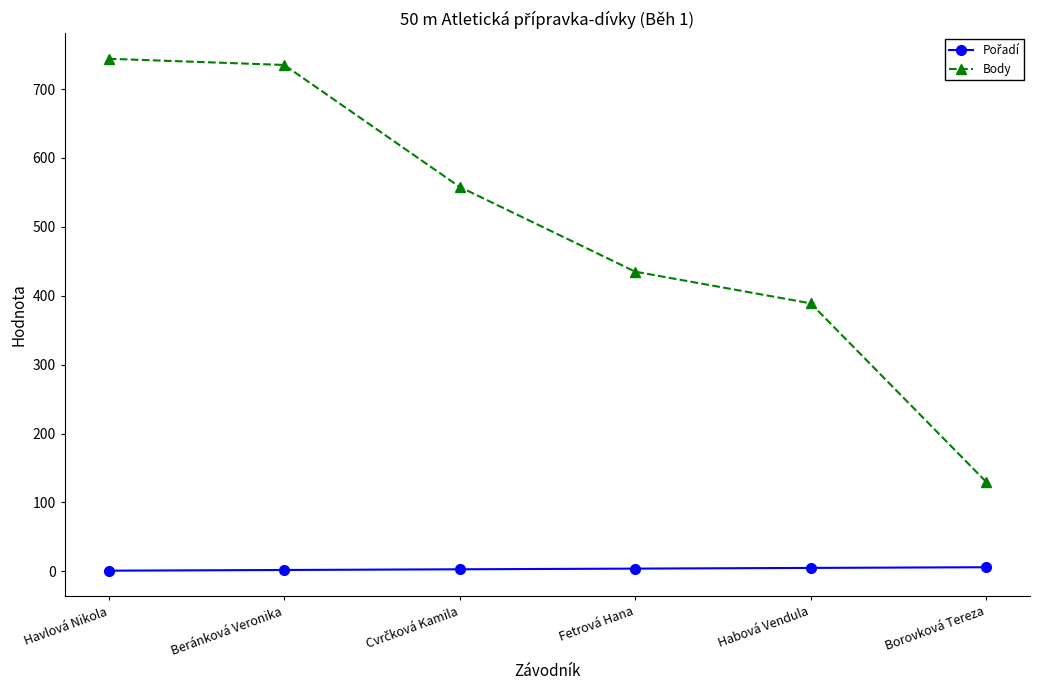

What is the difference between the maximum and minimum values in the Body series?

614